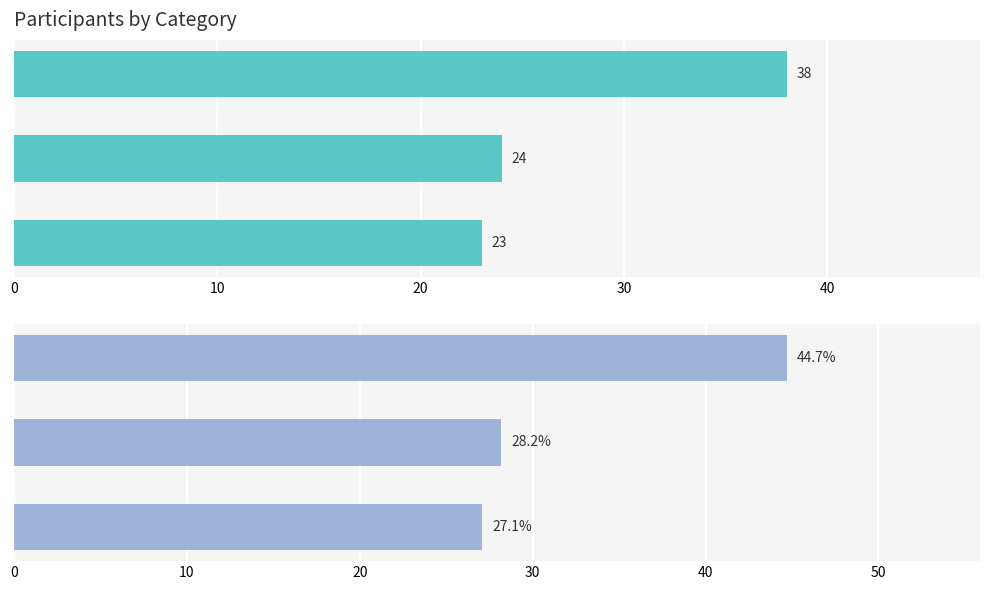

Rank the series by their average value, from highest to lowest.

Percentage, Count